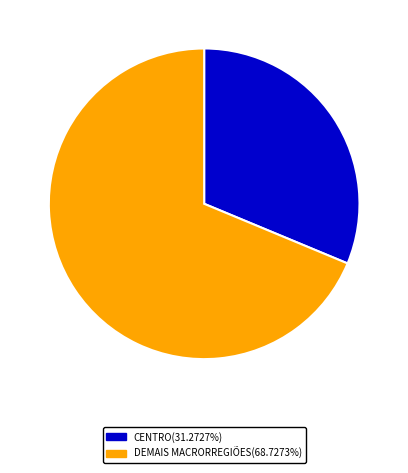

What is the ratio of the value at DEMAIS MACRORREGIÕES(68.7273%) to the value at CENTRO(31.2727%)?

2.2